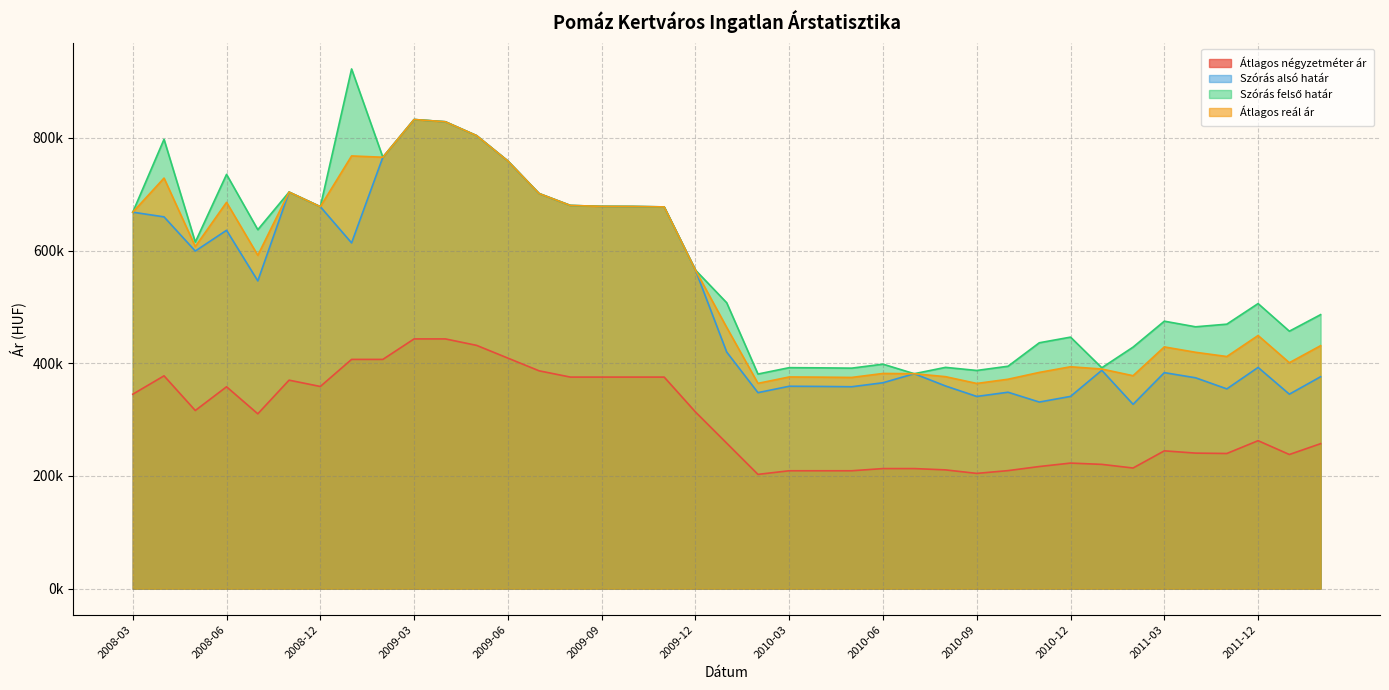

What is the minimum value for Átlagos reál ár?

364271